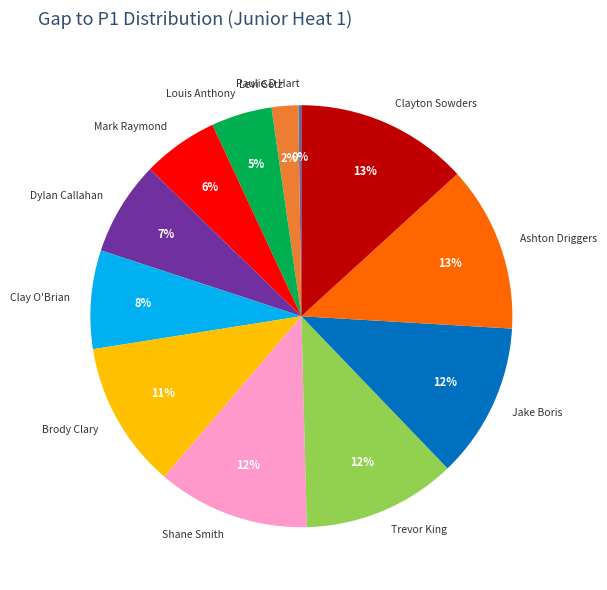

Do Trevor King and Jake Boris together represent more than half of the pie?

No